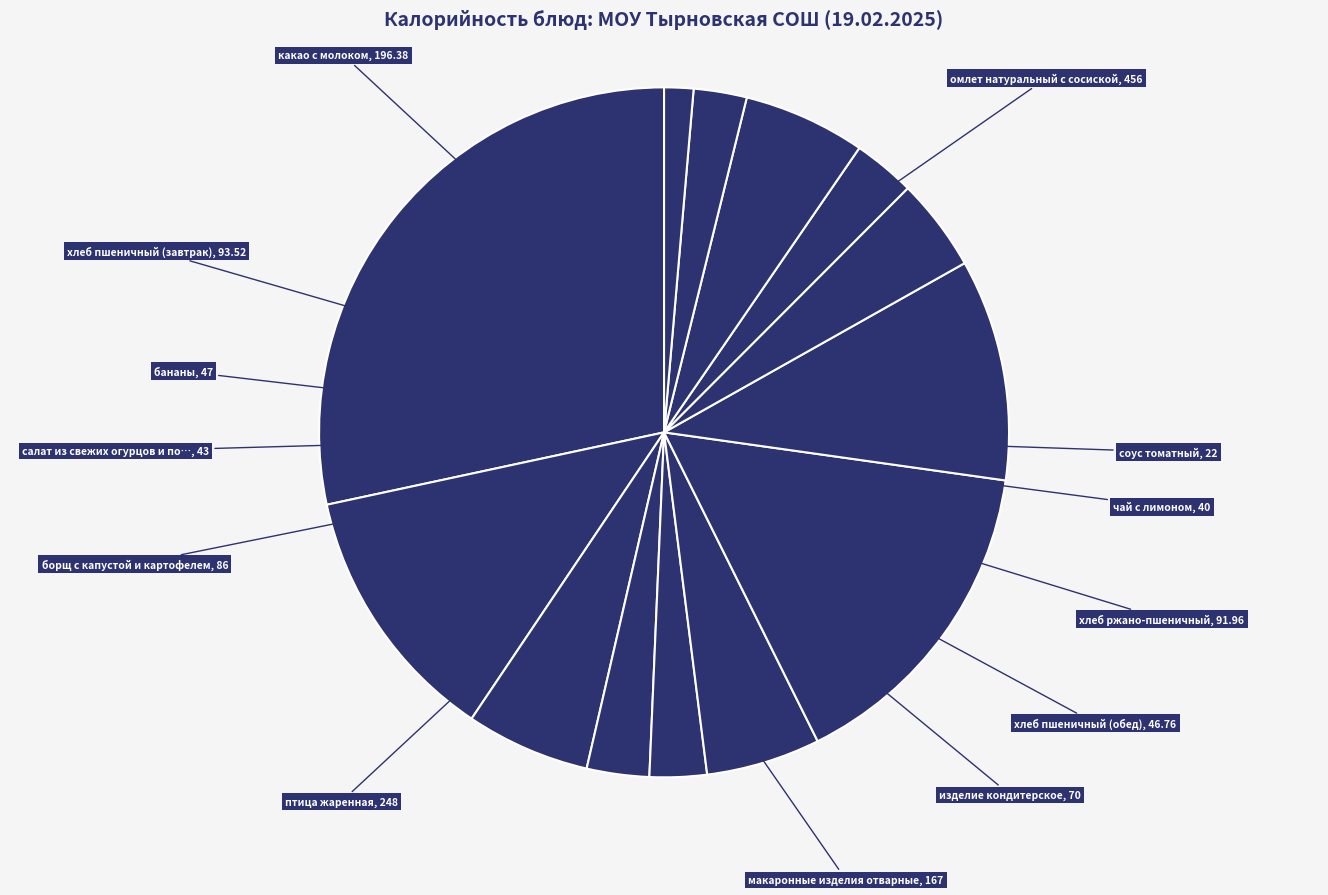

Count the number of slices in the pie.

13